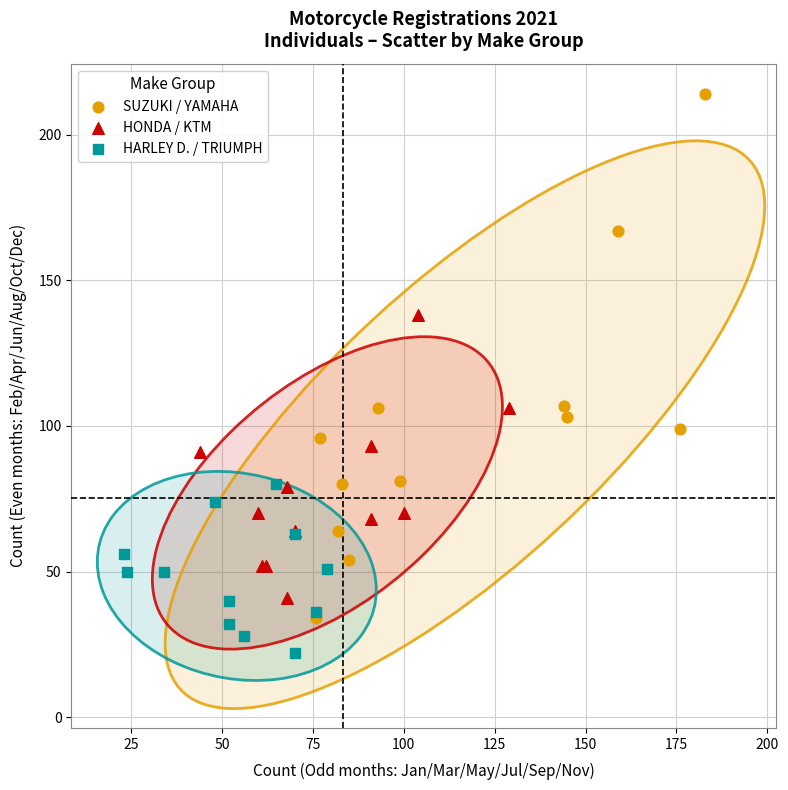

Which series has the widest spread of Y values?

SUZUKI / YAMAHA